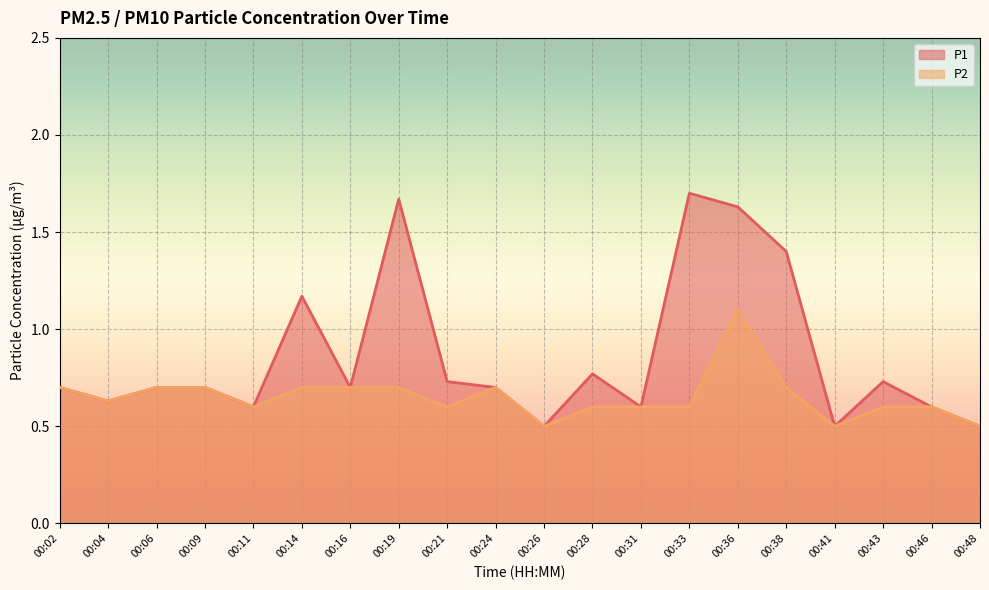

How many lines are shown in the chart?

2